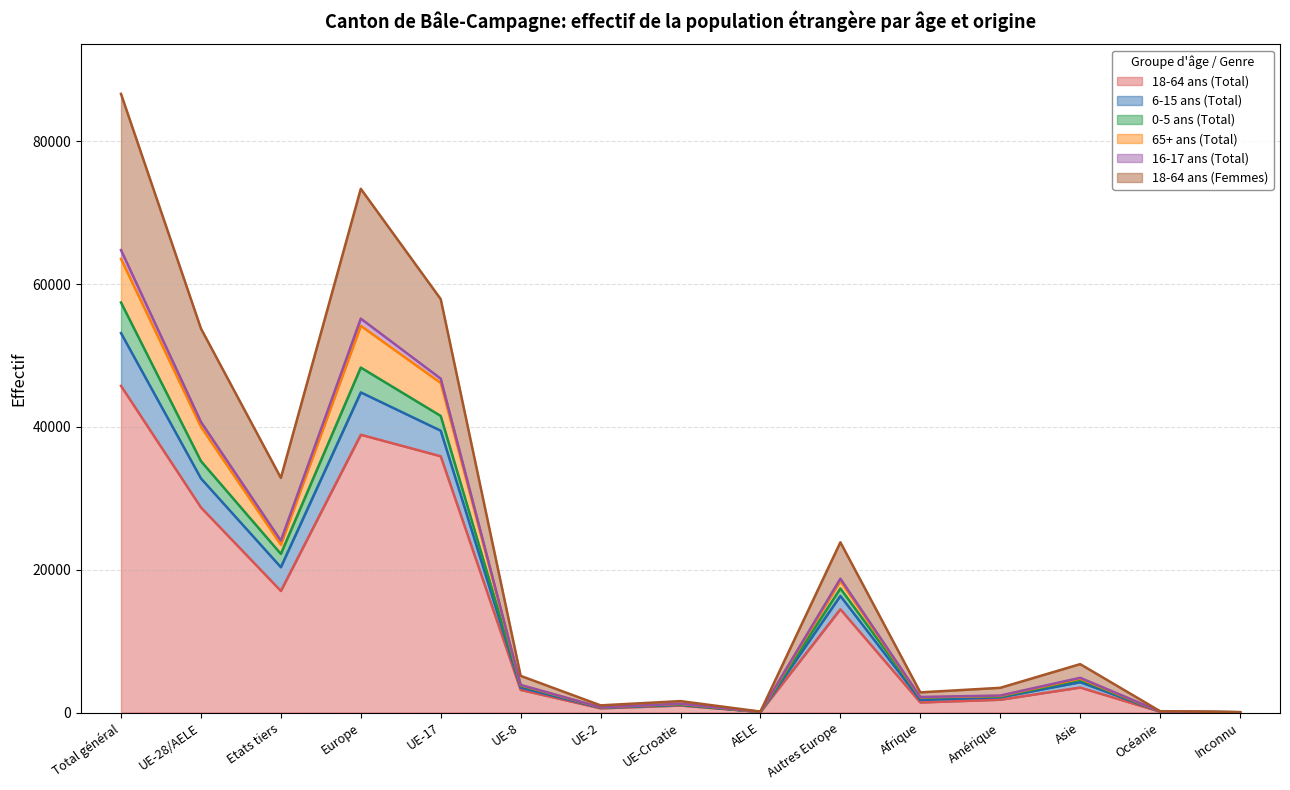

At which category is the sum across all series the highest?

Total général